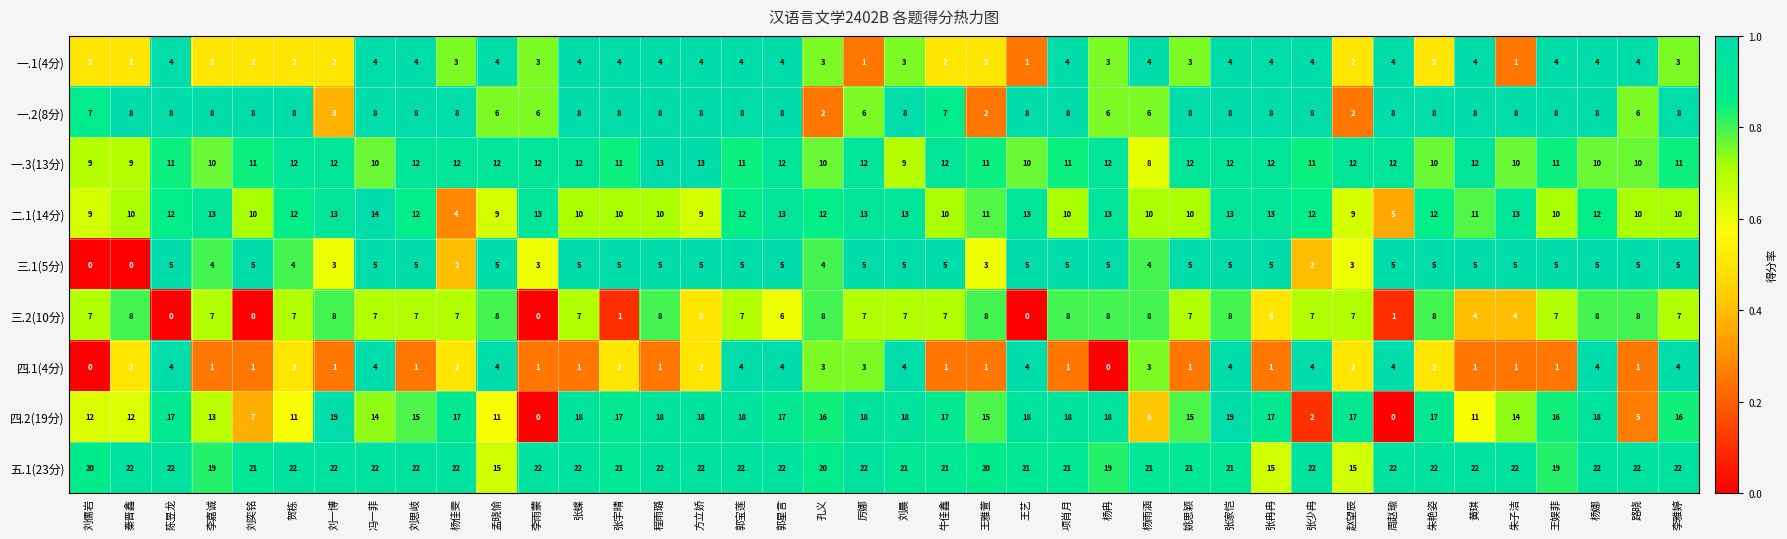

Is it true that 四.2(19分) equals 15 at 刘思岐?

True